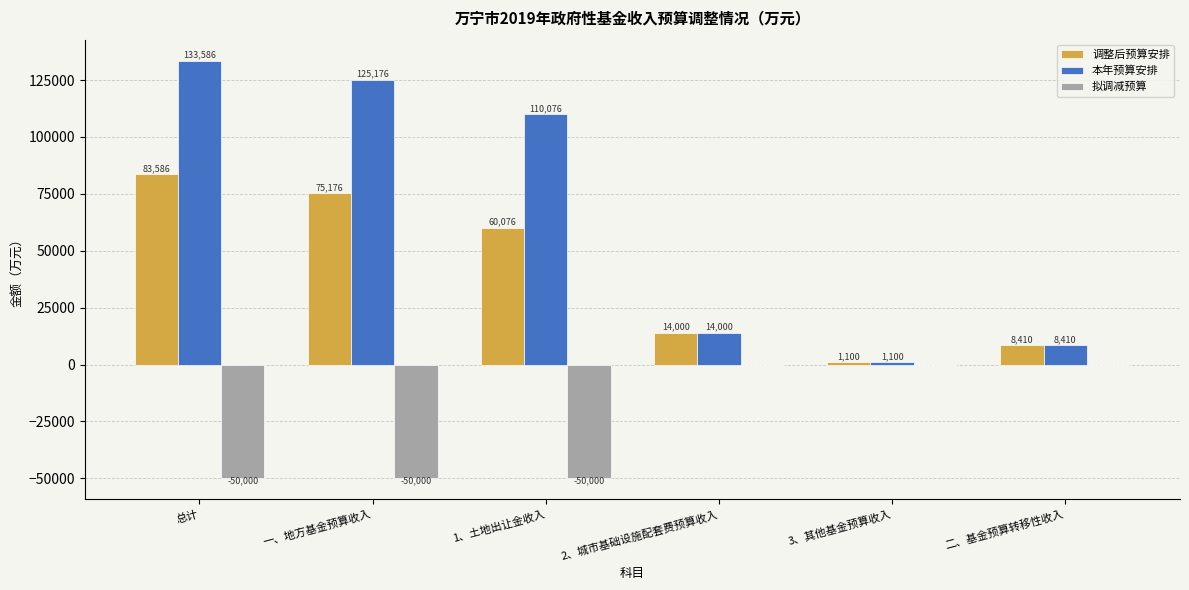

Between 一、地方基金预算收入 and 3、其他基金预算收入, which series saw the biggest shift?

本年预算安排